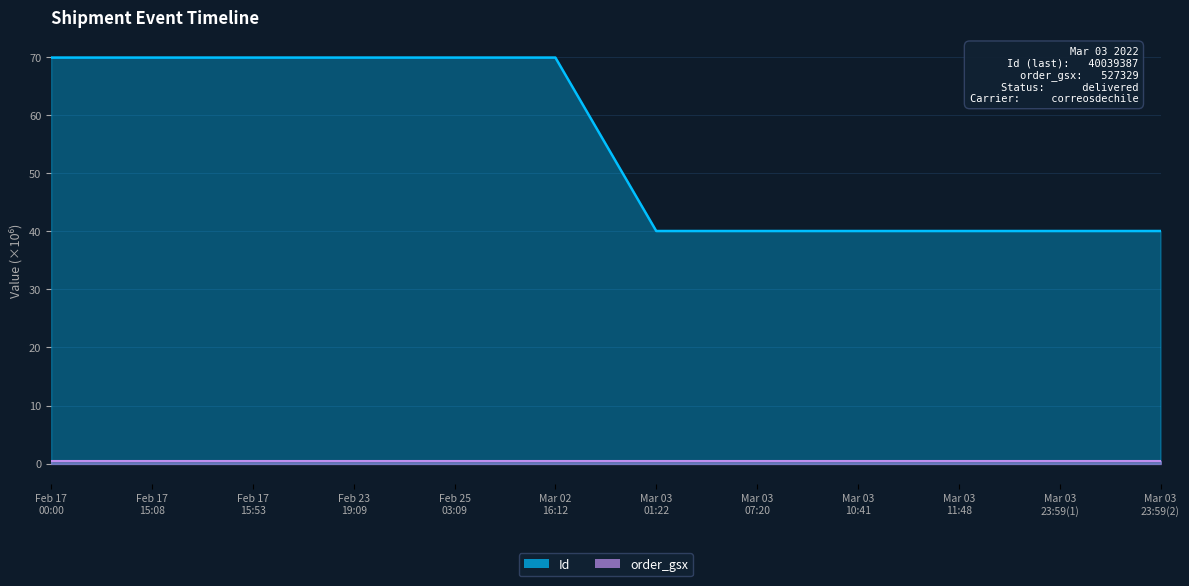

At which category does the chart reach its minimum across all series?

Mar 03 01:22